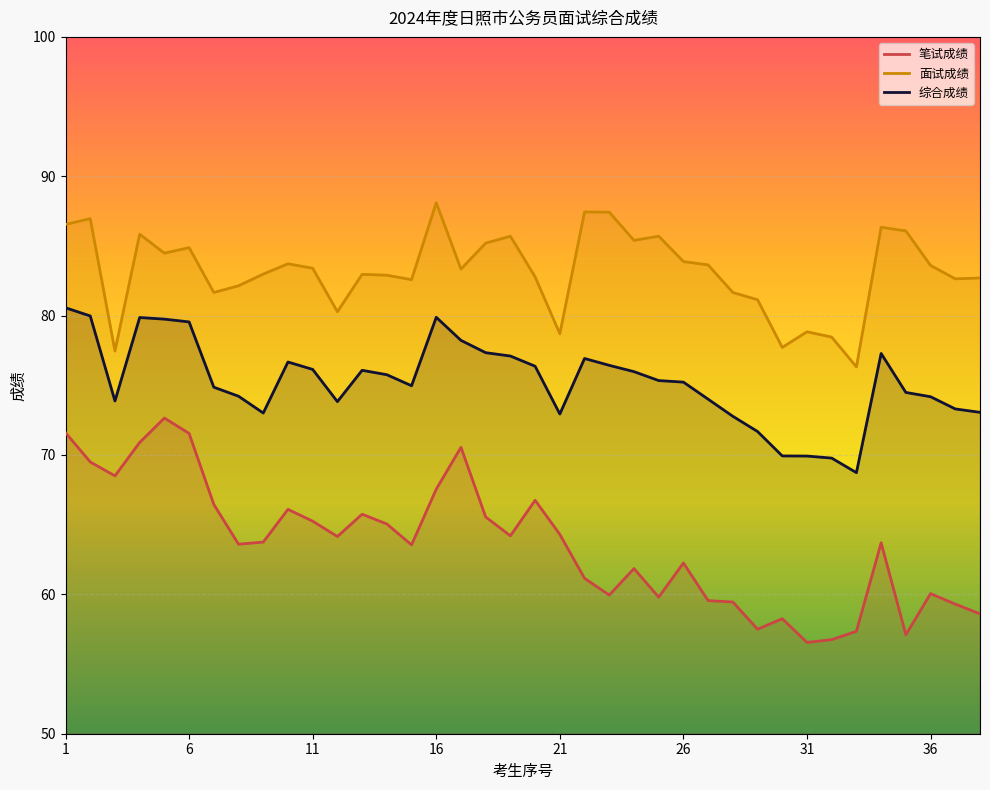

What is the sum of the 面试成绩 values at 21 and 4?

164.5